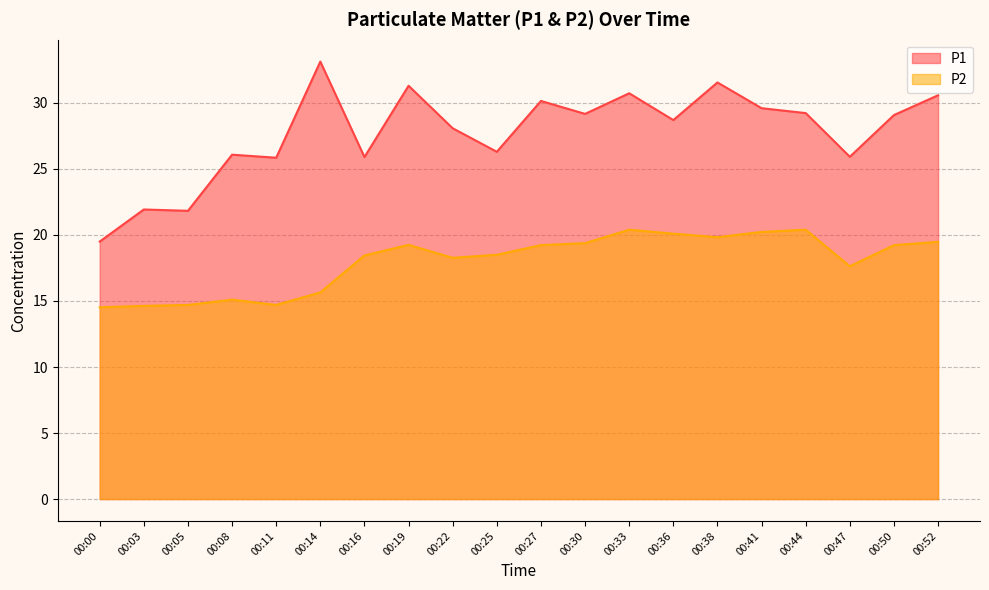

What is the difference between the P2 values at 00:22 and 00:19?

1.0